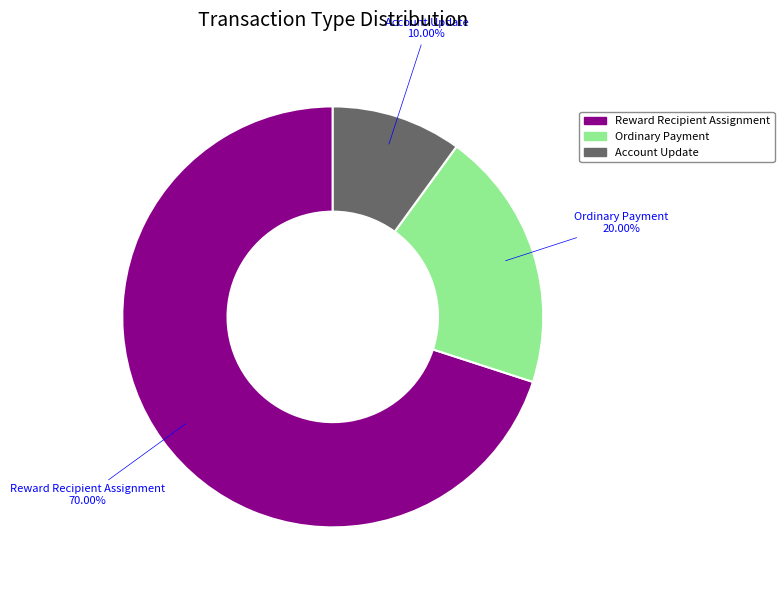

Is there any slice that represents more than half of the pie?

Yes